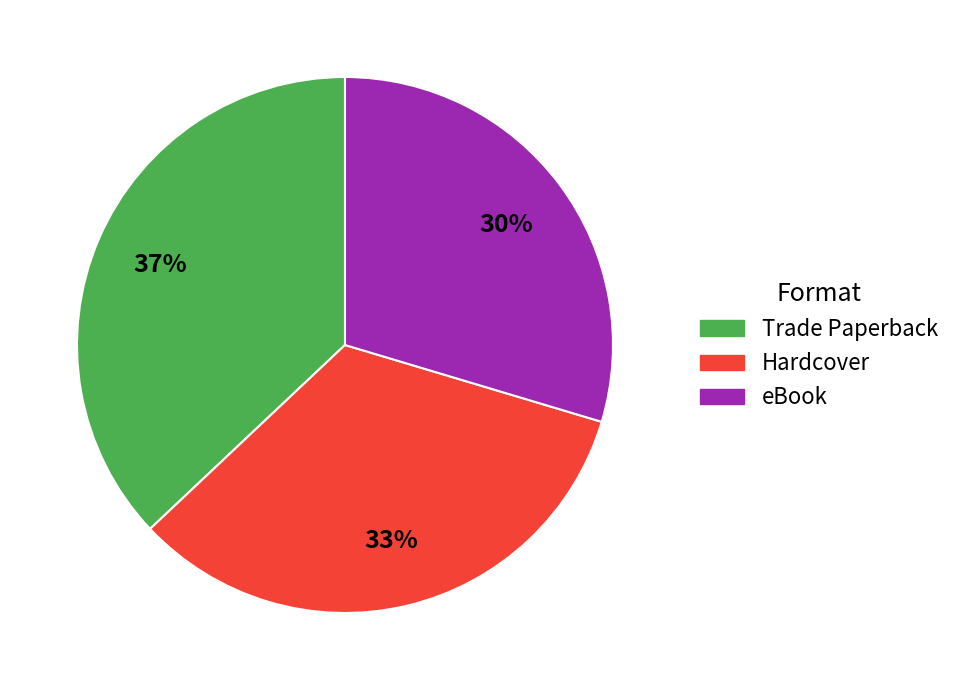

Which has a higher value, Hardcover or Trade Paperback?

Trade Paperback